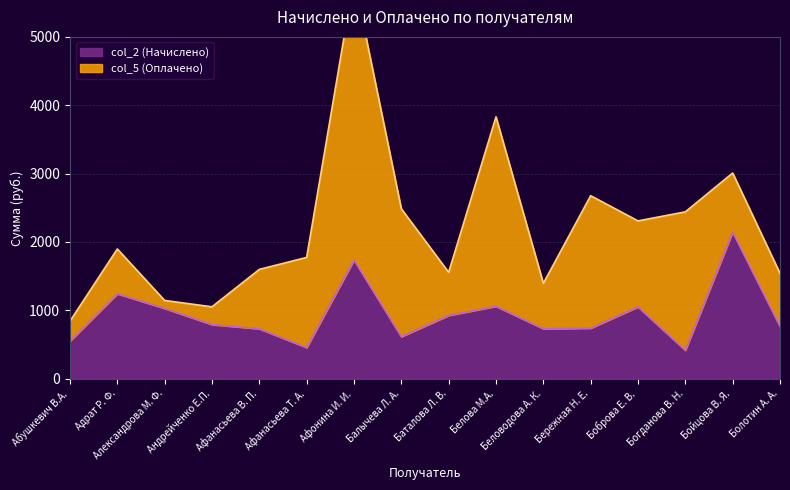

True or false: col_2 (Начислено) has a value of 1737.2 at Афонина И. И..

True